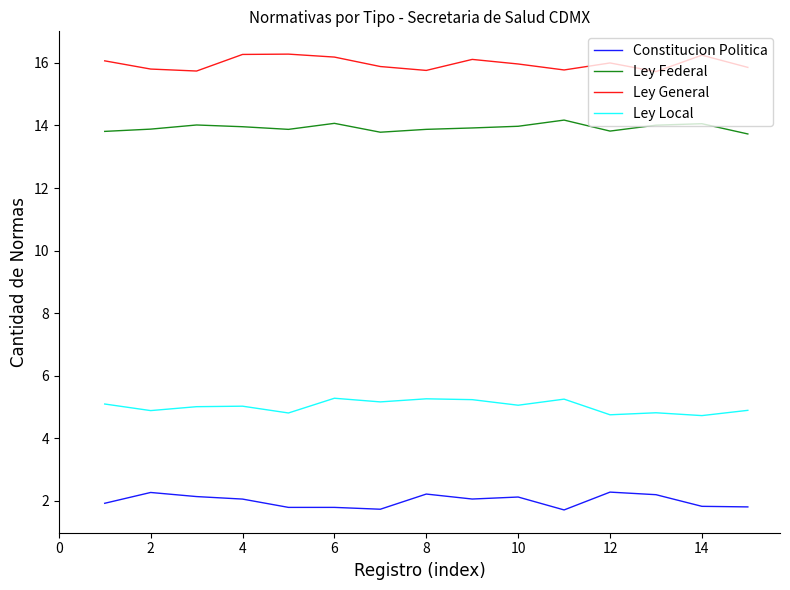

What is the difference between the maximum and minimum values in the Constitucion Politica series?

0.6